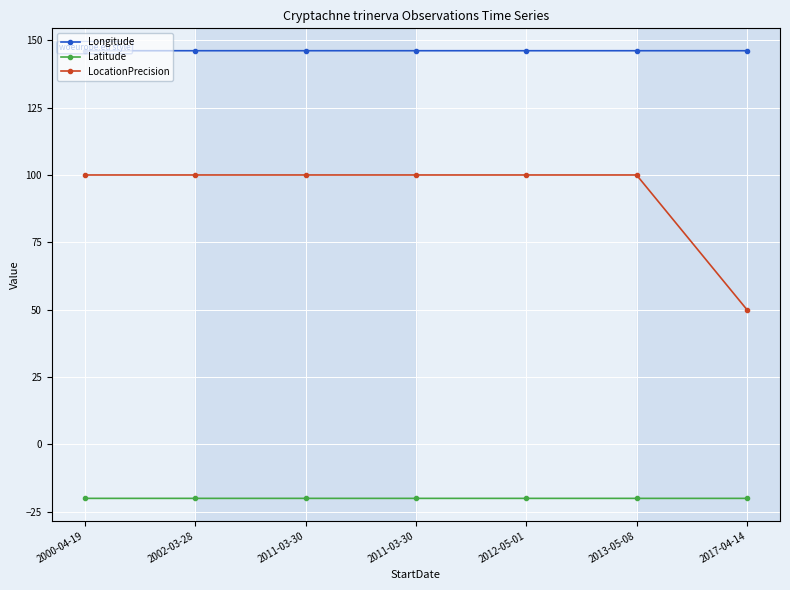

What is the label of the 2nd point from the left?

2002-03-28